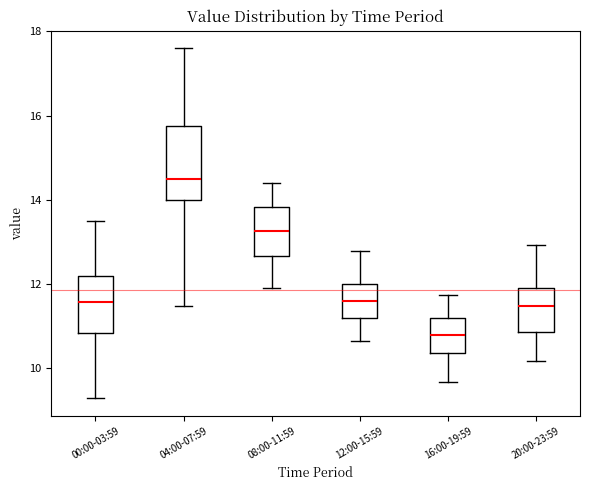

Which box's median line is the lowest?

16:00-19:59